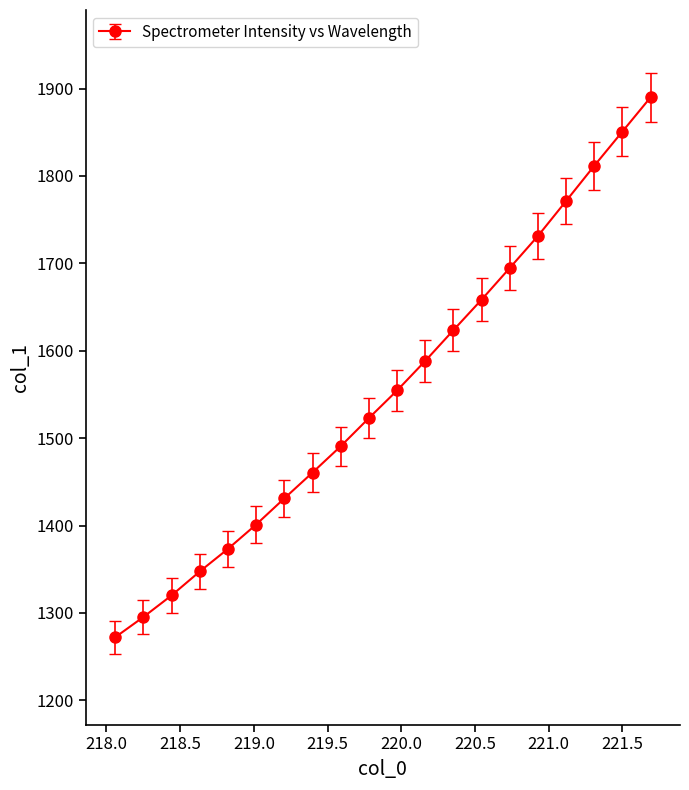

True or false: there are more than 0 points higher than both neighbors.

False